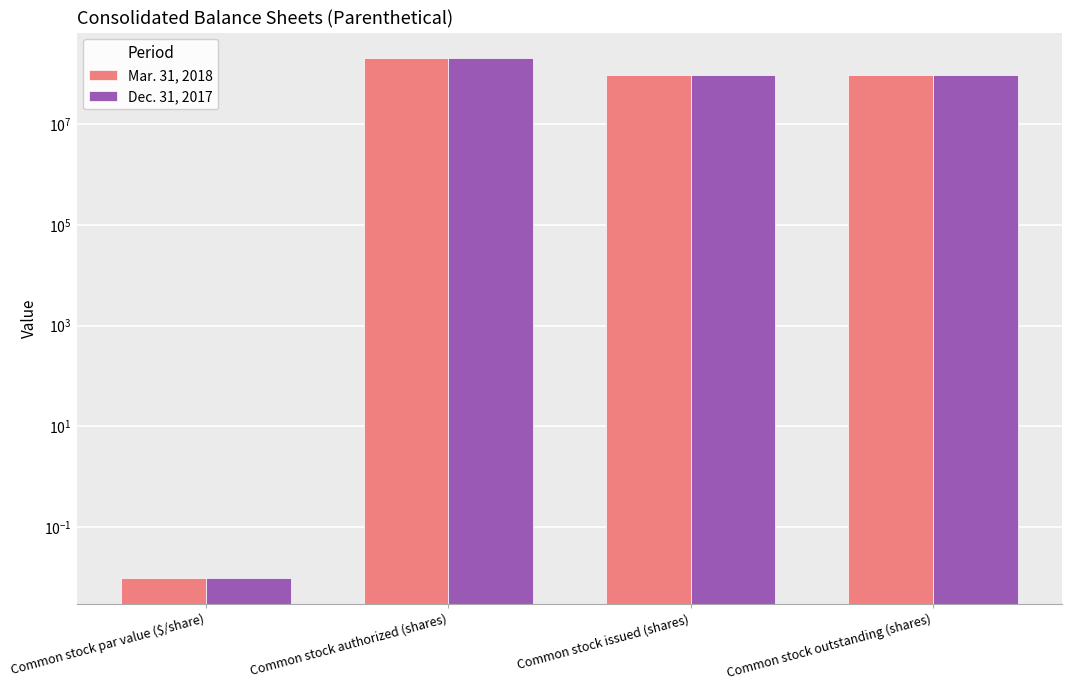

The Dec. 31, 2017 series shows 200000000.0 at Common stock authorized (shares). True or false?

True